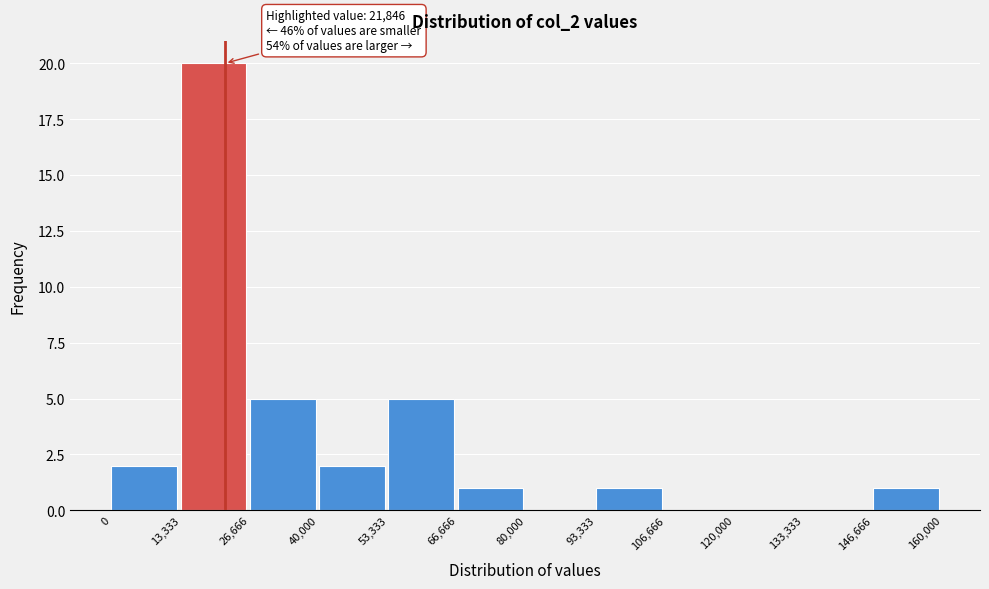

Which range on the x-axis has the tallest bar?

13,333 to 26,666